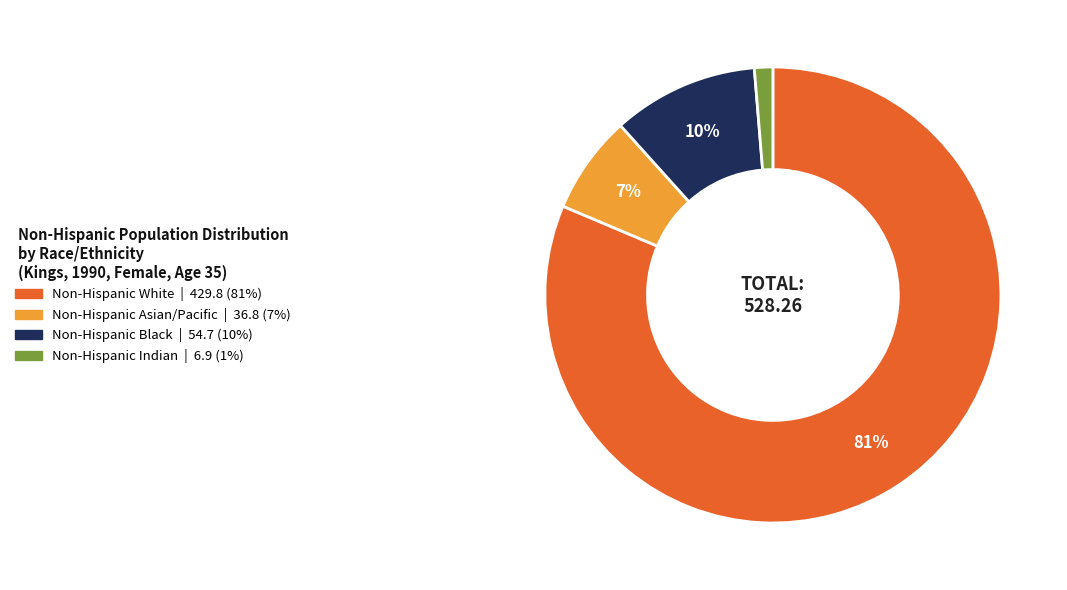

To the nearest percent, what is the average slice percentage?

25%